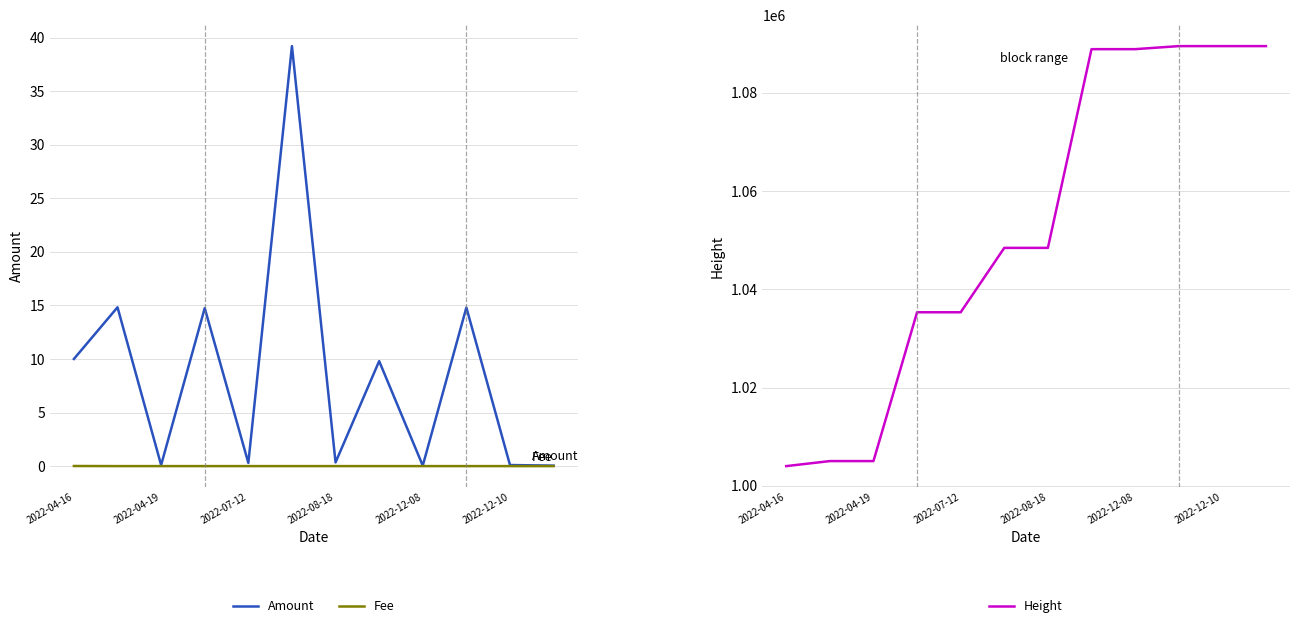

Which has a higher value, 2022-12-10 or 2022-08-18?

2022-12-10